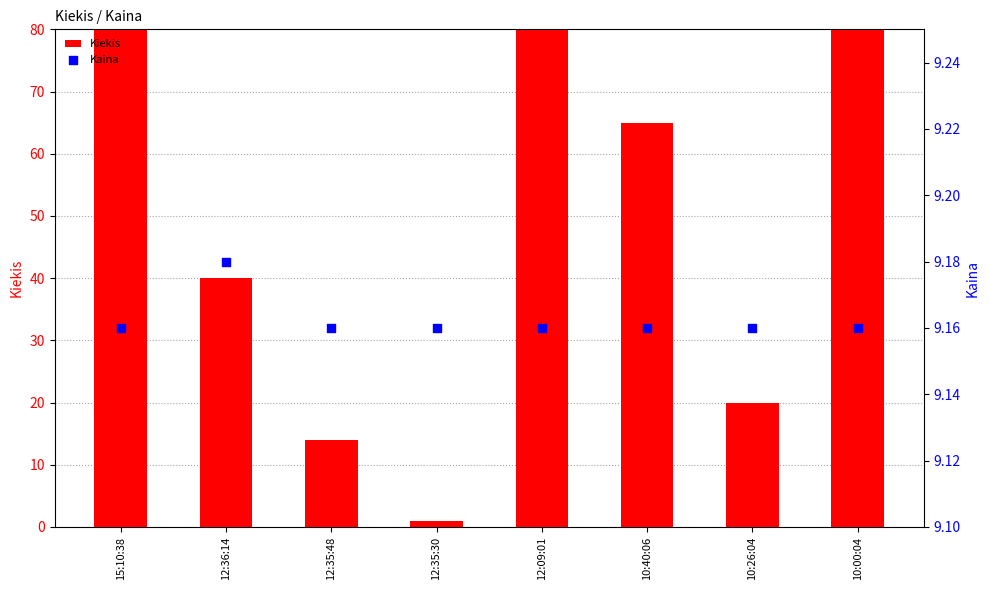

At how many categories does at least one series exceed 40?

4